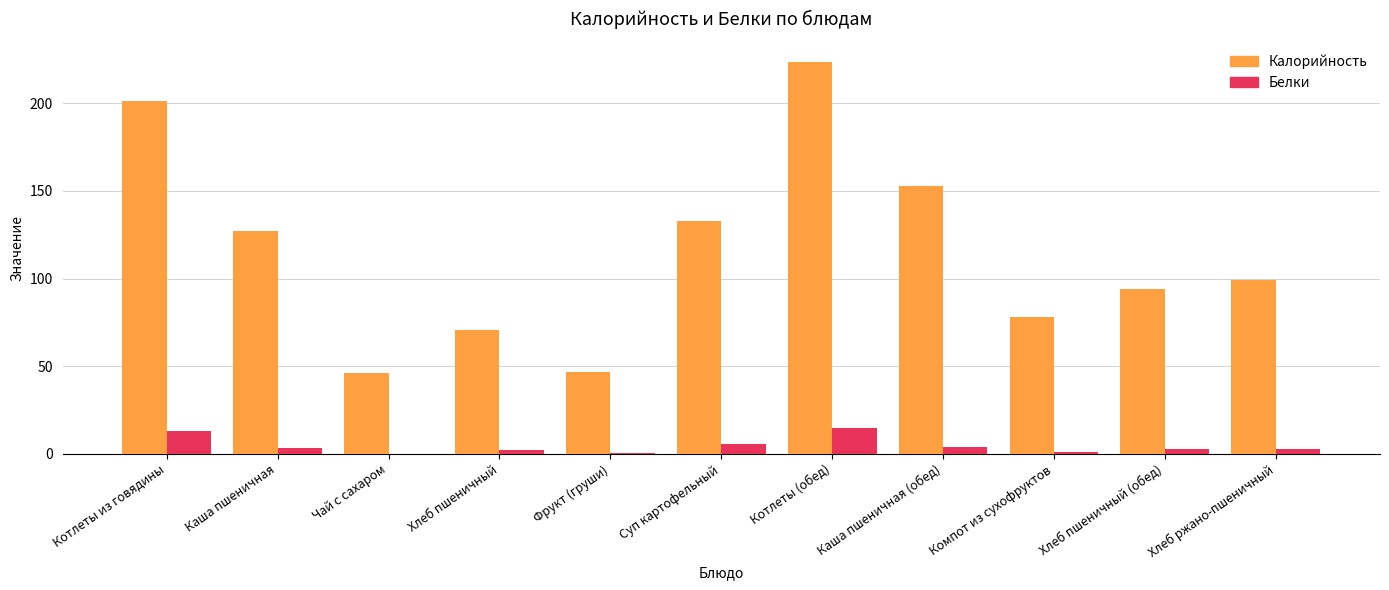

What is the highest value of the Калорийность series?

223.7